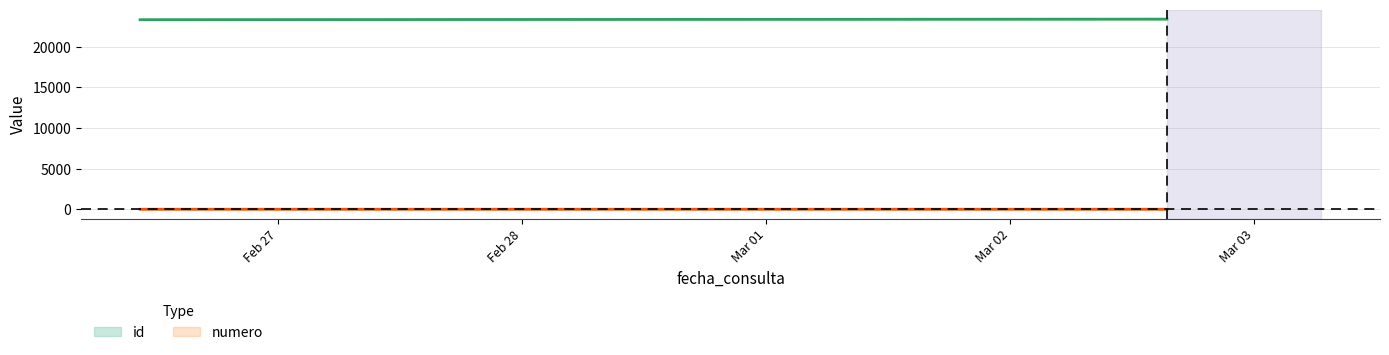

What is the total value across all series at 2021-02-26 10:26:30?

23317